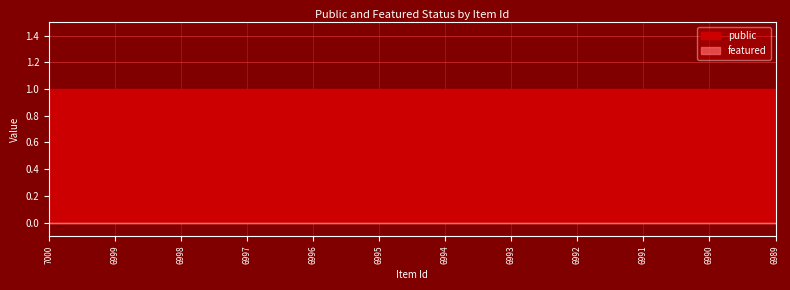

Reading left to right, what are all the values shown in this chart?

public: 1	1	1	1	1	1	1	1	1	1	1	1
featured: 0	0	0	0	0	0	0	0	0	0	0	0